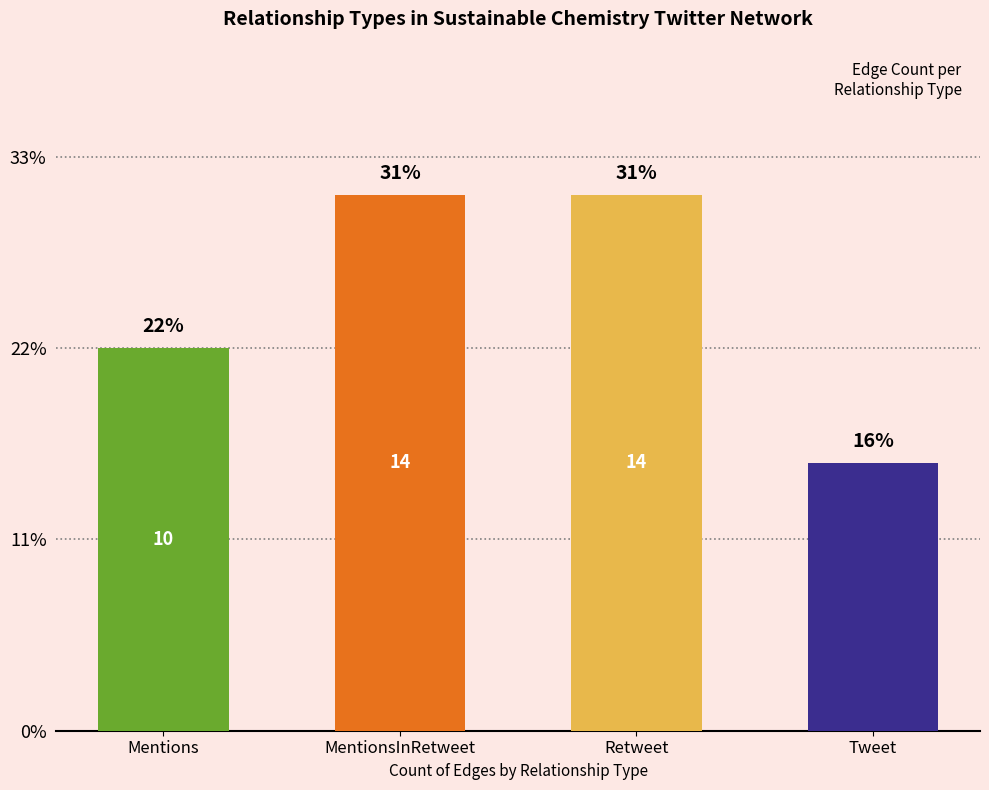

Are the bars horizontal?

No